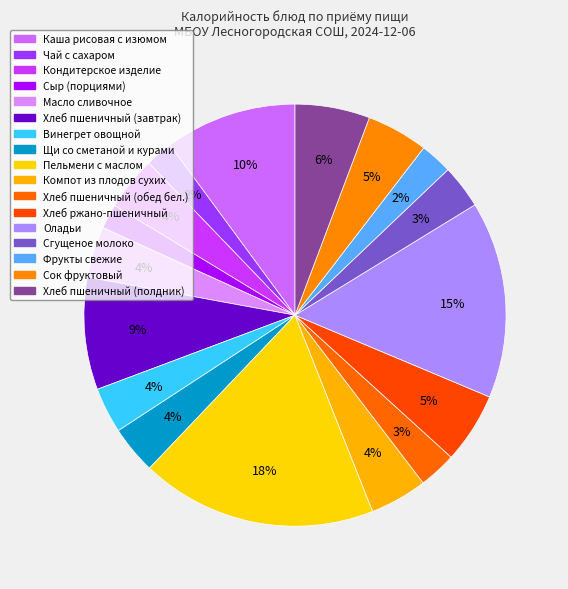

What is the total percentage of Щи со сметаной и курами and Хлеб пшеничный (обед бел.)?

6.5%